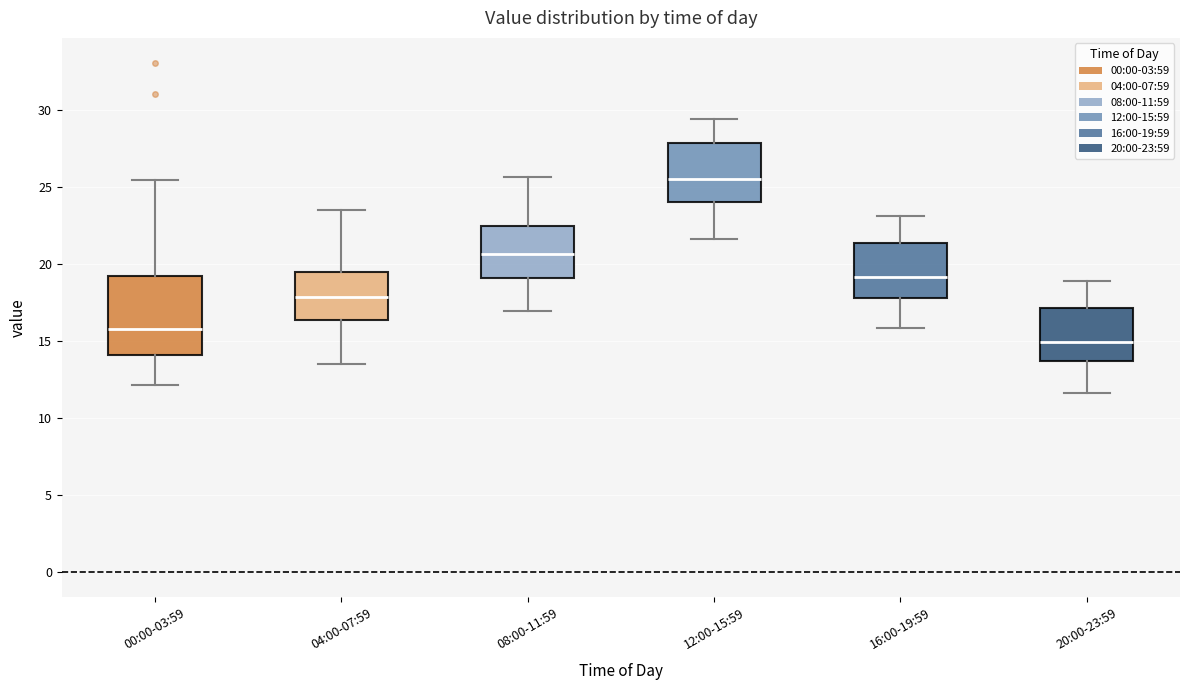

Reading left to right, read every box against the y-axis: the position of its median line, the range the box covers, and the ends of its whiskers. The values are not printed on the chart, so give them approximately, as read against the axis.

00:00-03:59: median 16.0, box 14.0 to 19.0, whiskers 12.0 to 25.5
04:00-07:59: median 18.0, box 16.5 to 19.5, whiskers 13.5 to 23.5
08:00-11:59: median 20.5, box 19.0 to 22.5, whiskers 17.0 to 25.5
12:00-15:59: median 25.5, box 24.0 to 28.0, whiskers 21.5 to 29.5
16:00-19:59: median 19.0, box 18.0 to 21.5, whiskers 16.0 to 23.0
20:00-23:59: median 15.0, box 13.5 to 17.0, whiskers 11.5 to 19.0